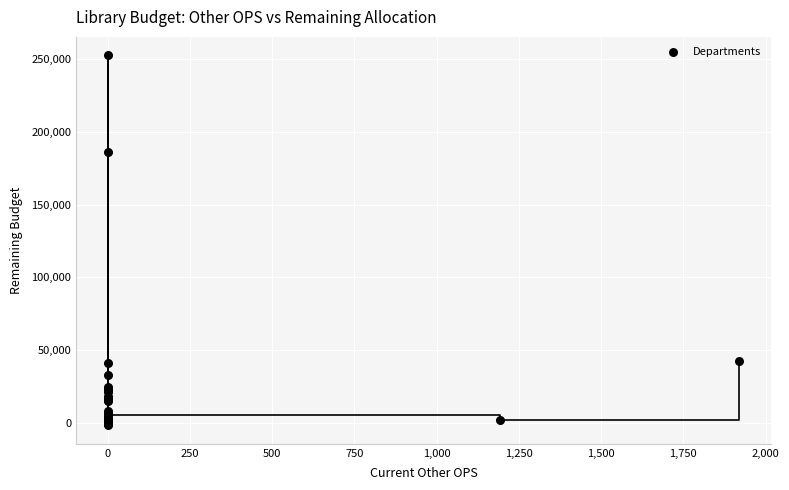

What Y value in the scatter plot is closest to 125425?

186220.0